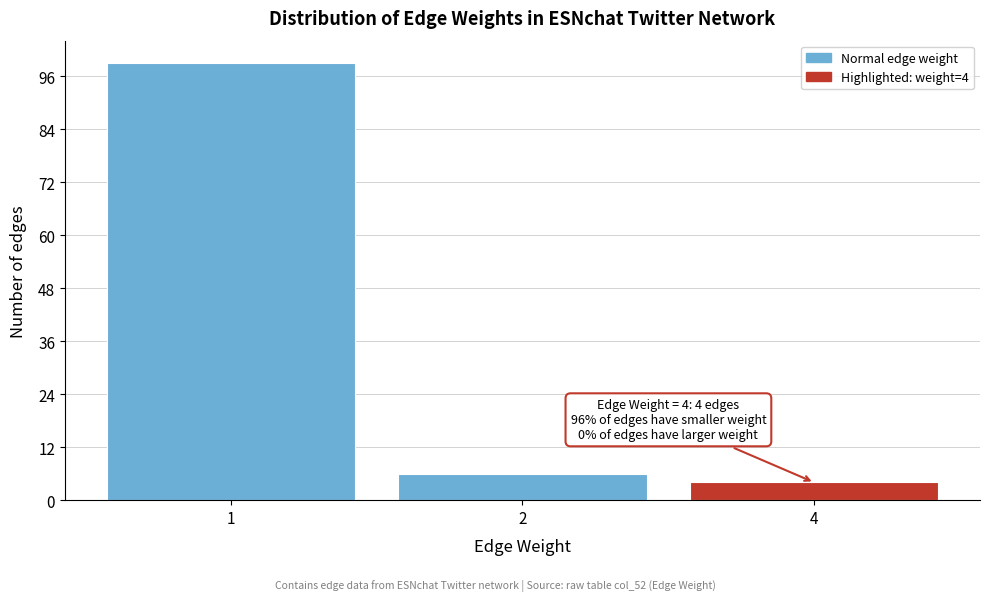

Reading left to right, extract all data points from this chart.

1=99	2=6	4=4